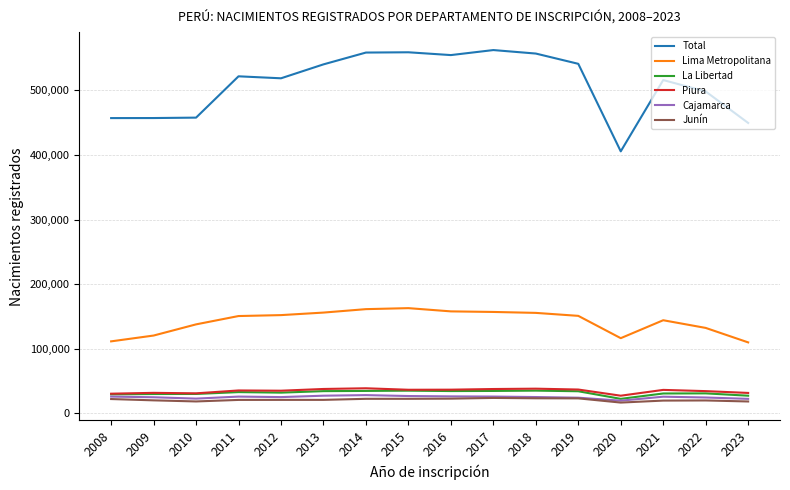

The value of La Libertad at 2020 is 22475. True or false?

True